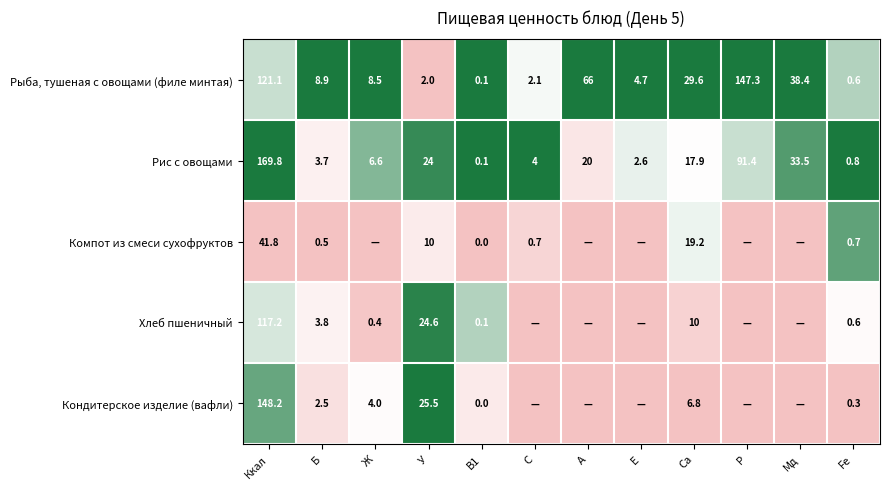

Is it true that Рис с овощами equals 39.2 at Ккал?

False